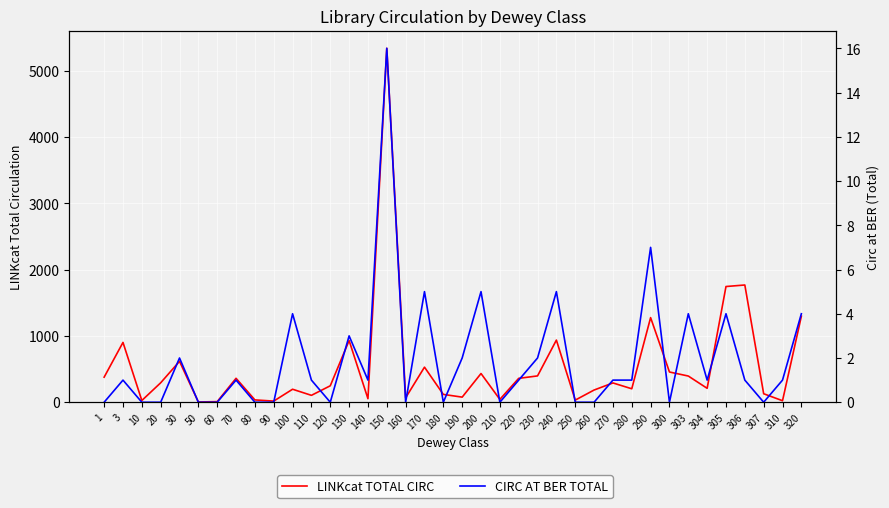

Reading left to right, transcribe all the data shown in this chart.

LINKcat TOTAL CIRC: 1=378	3=902	10=26	20=293	30=617	50=4	60=9	70=361	80=35	90=17	100=196	110=104	120=248	130=930	140=53	150=5338	160=67	170=529	180=118	190=77	200=433	210=43	220=360	230=397	240=937	250=32	260=184	270=291	280=203	290=1276	300=456	303=395	304=210	305=1745	306=1768	307=128	310=23	320=1297
CIRC AT BER TOTAL: 1=0	3=1	10=0	20=0	30=2	50=0	60=0	70=1	80=0	90=0	100=4	110=1	120=0	130=3	140=1	150=16	160=0	170=5	180=0	190=2	200=5	210=0	220=1	230=2	240=5	250=0	260=0	270=1	280=1	290=7	300=0	303=4	304=1	305=4	306=1	307=0	310=1	320=4